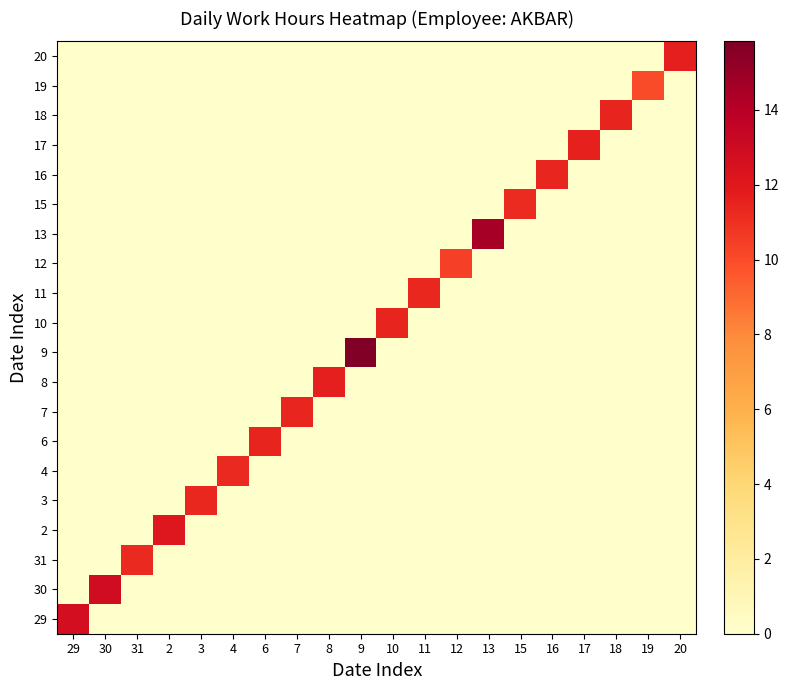

At how many categories does at least one series exceed 4?

20